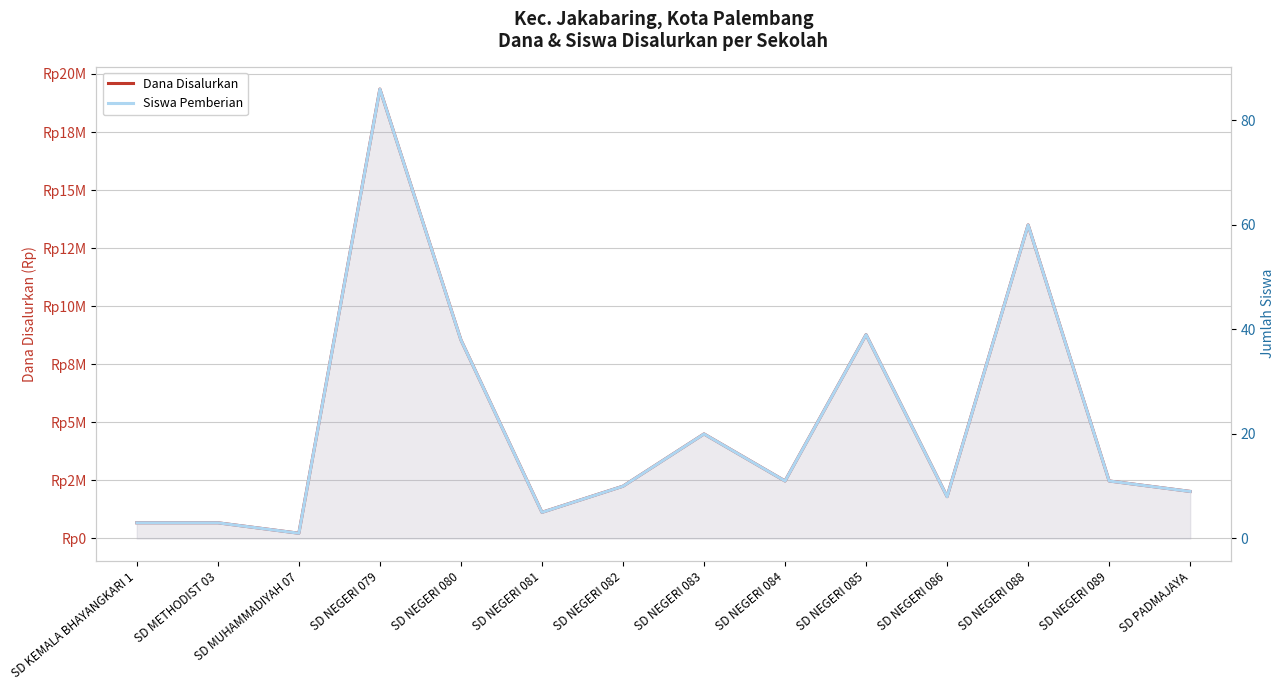

True or false: Siswa Pemberian has a value of 14 at SD PADMAJAYA.

False